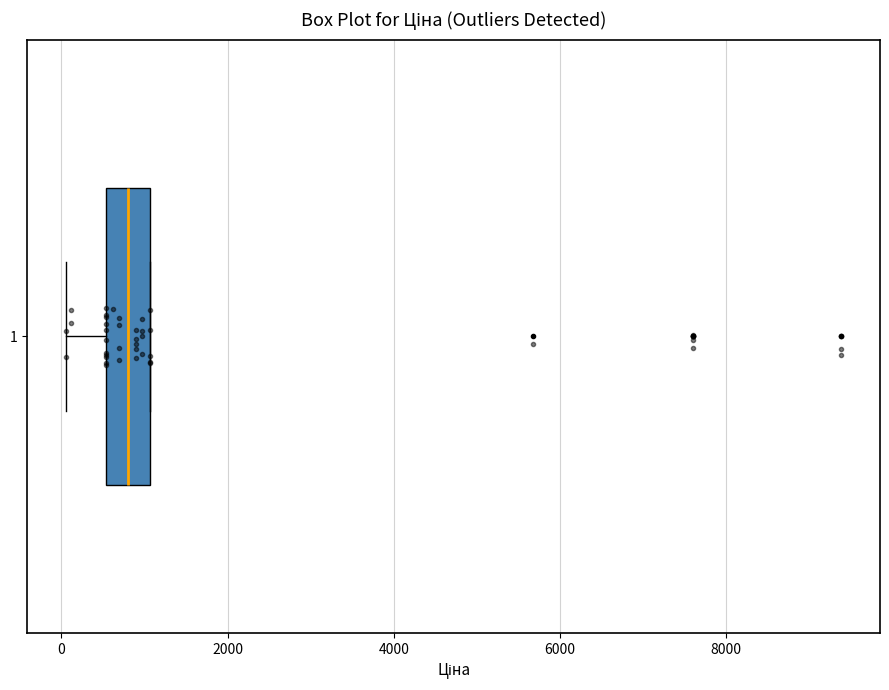

Read this box plot against the x-axis: the position of the median line, the range covered by the box, and the ends of both whiskers. The values are not printed on the chart, so give them approximately, as read against the axis.

median 800, box 600 to 1000, whiskers 0 to 1000